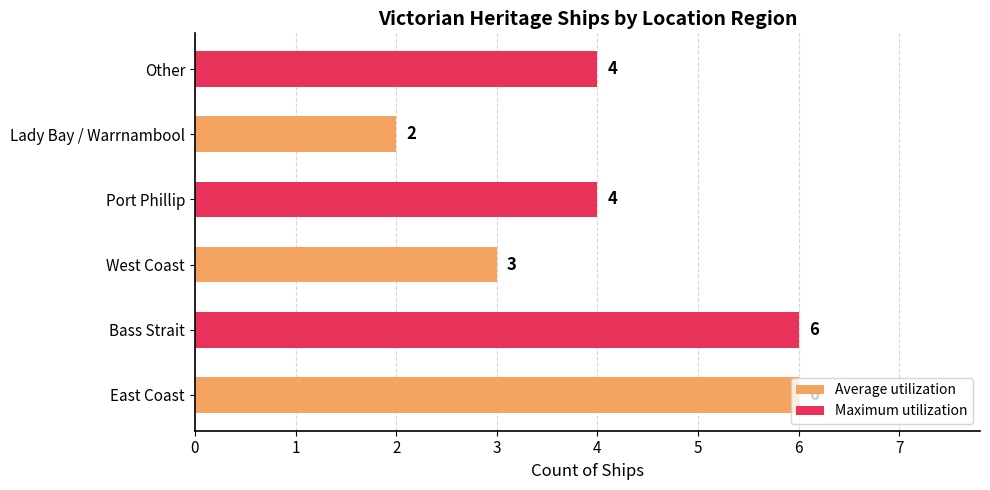

What is the difference between the maximum and minimum values?

4